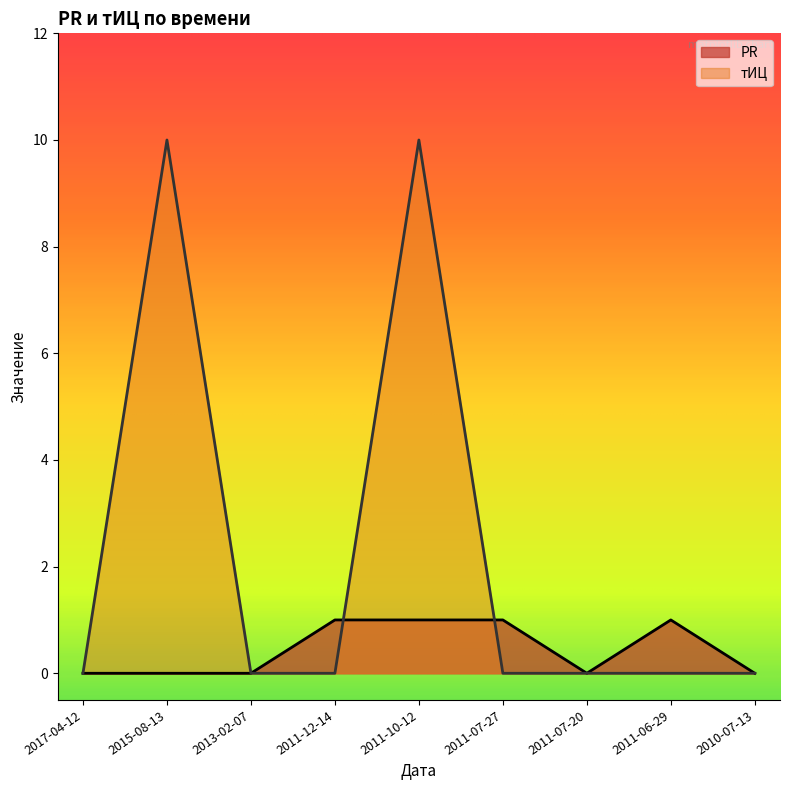

Reading left to right, list all the values displayed in this chart.

PR: 0	0	0	1	1	1	0	1	0
тИЦ: 0	10	0	0	10	0	0	0	0